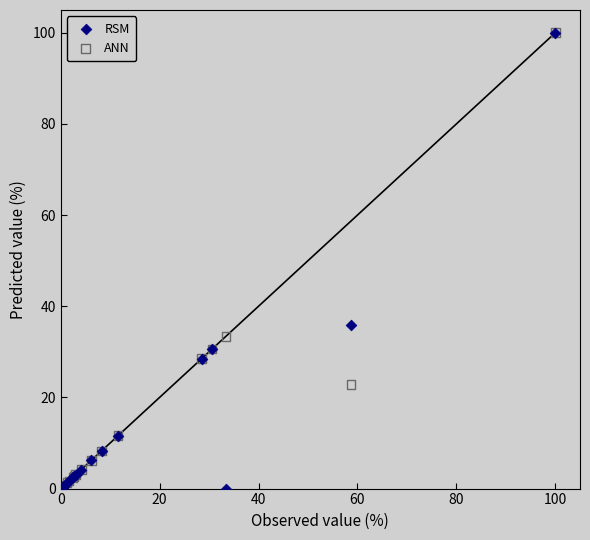

In the RSM series, what Y value is closest to 50?

35.9